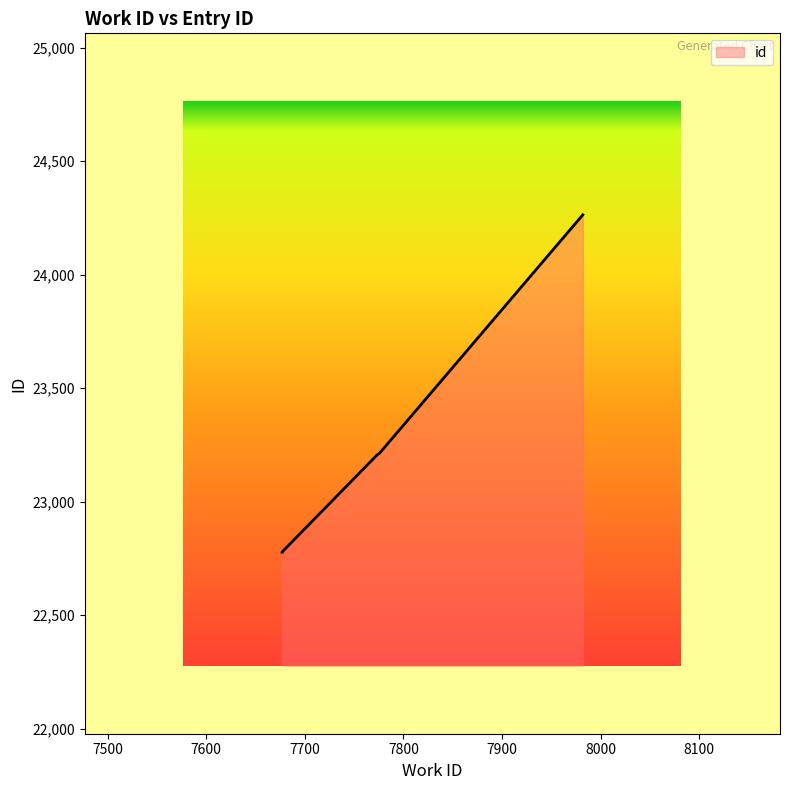

The chart shows a value of 13626 at 7776. True or false?

False